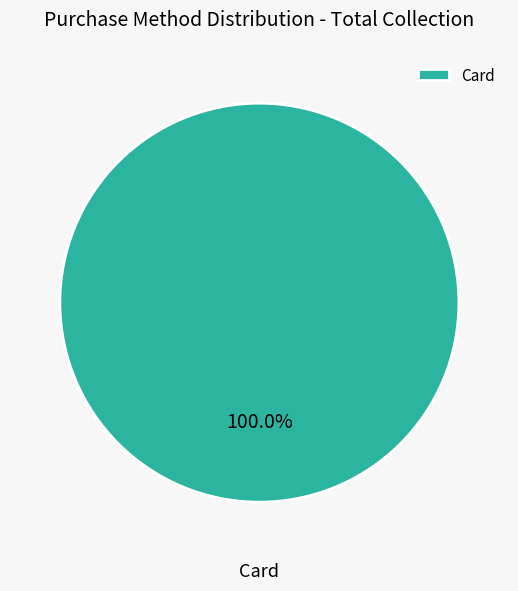

How many slices are in this pie chart?

1